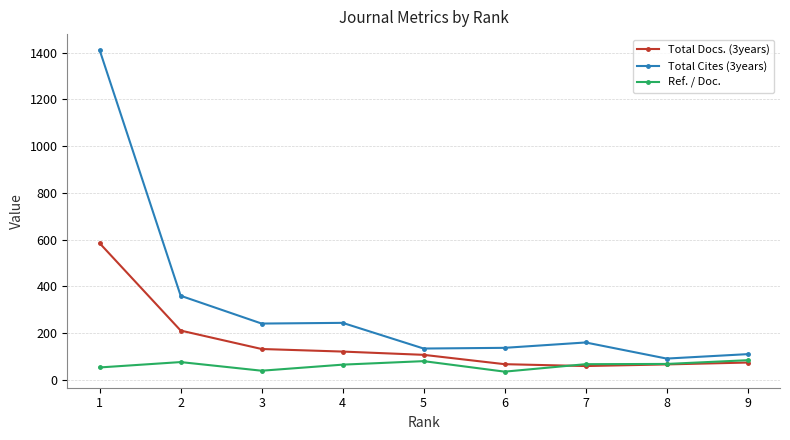

At 1, list the series in order from smallest to largest.

Ref. / Doc., Total Docs. (3years), Total Cites (3years)